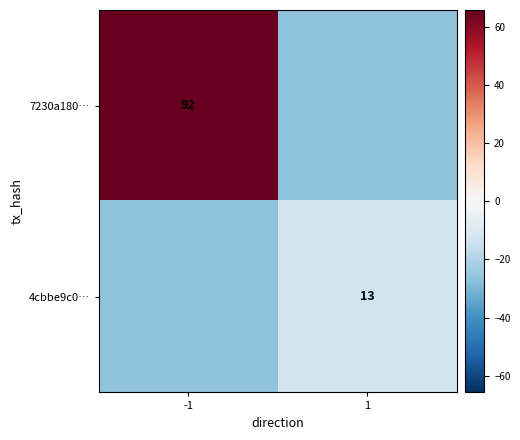

Rank the series by their maximum value, from lowest to highest.

4cbbe9c0…, 7230a180…